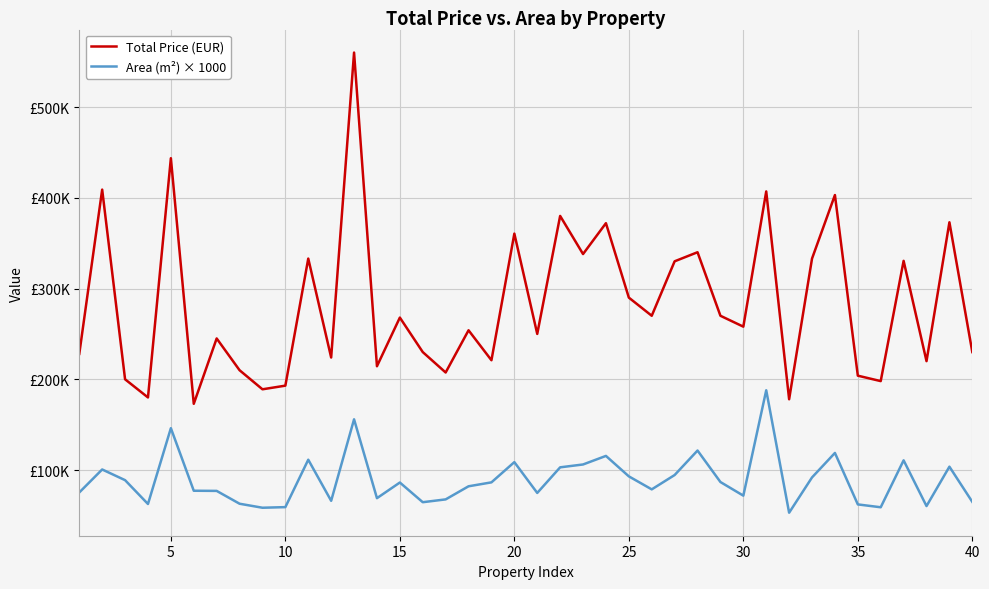

What is the minimum value shown in the chart?

53000